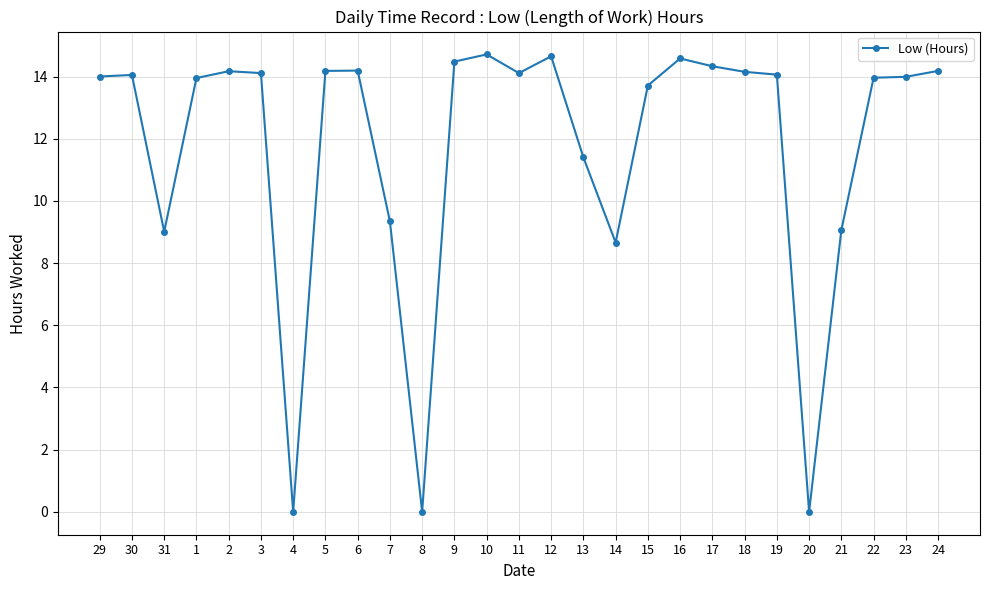

Is this an area chart (filled region under the line)?

No